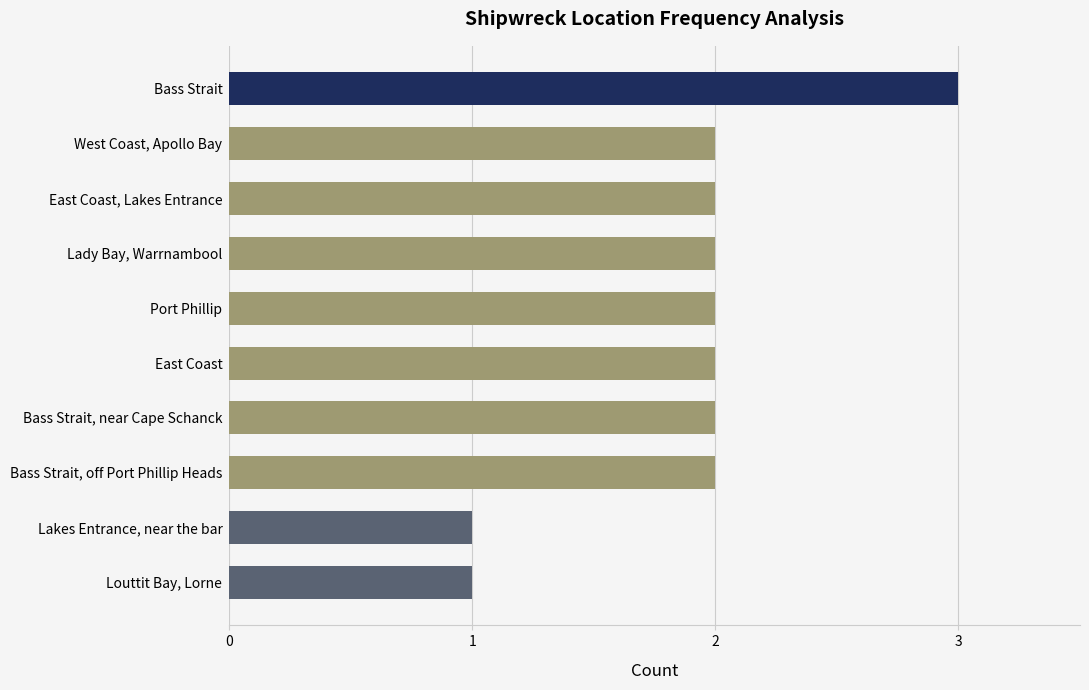

What is the label of the 9th bar from the top?

Lakes Entrance, near the bar